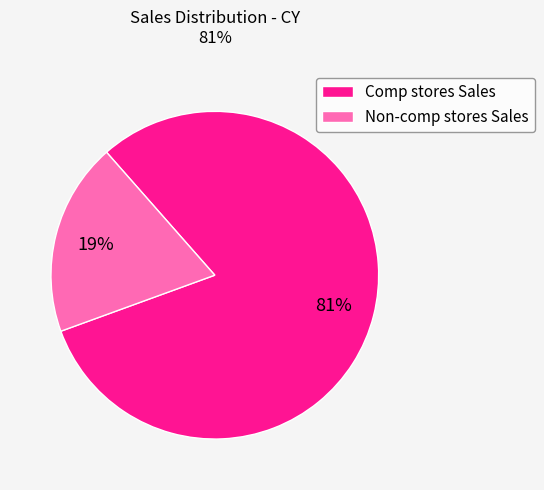

Between Comp stores Sales and Non-comp stores Sales, which is larger?

Comp stores Sales